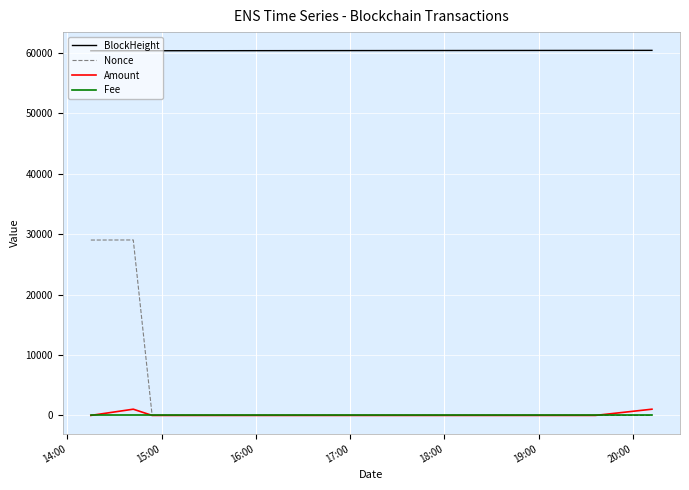

Count the number of data series in this chart.

4